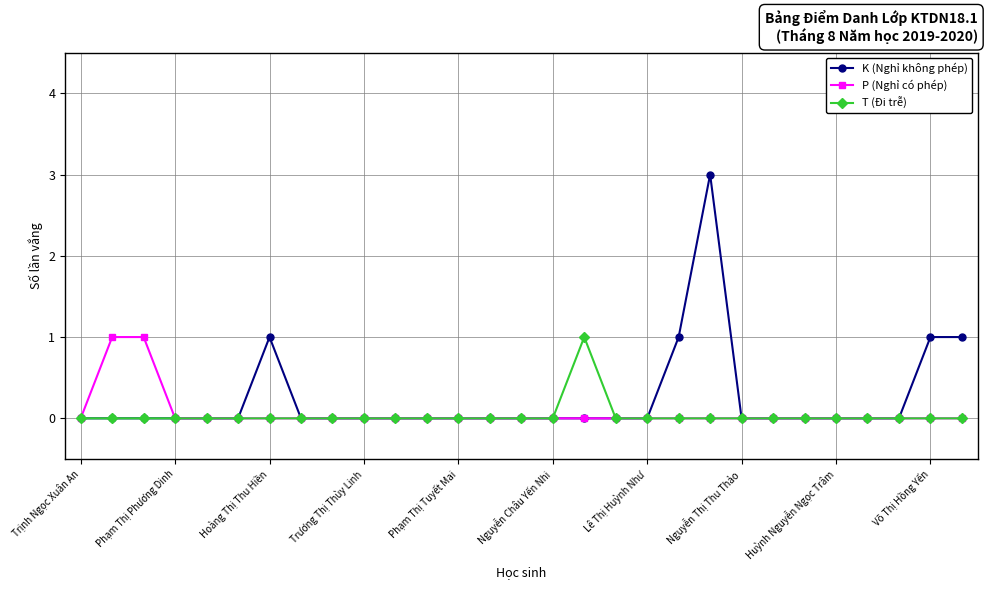

Count the number of categories in the chart.

29